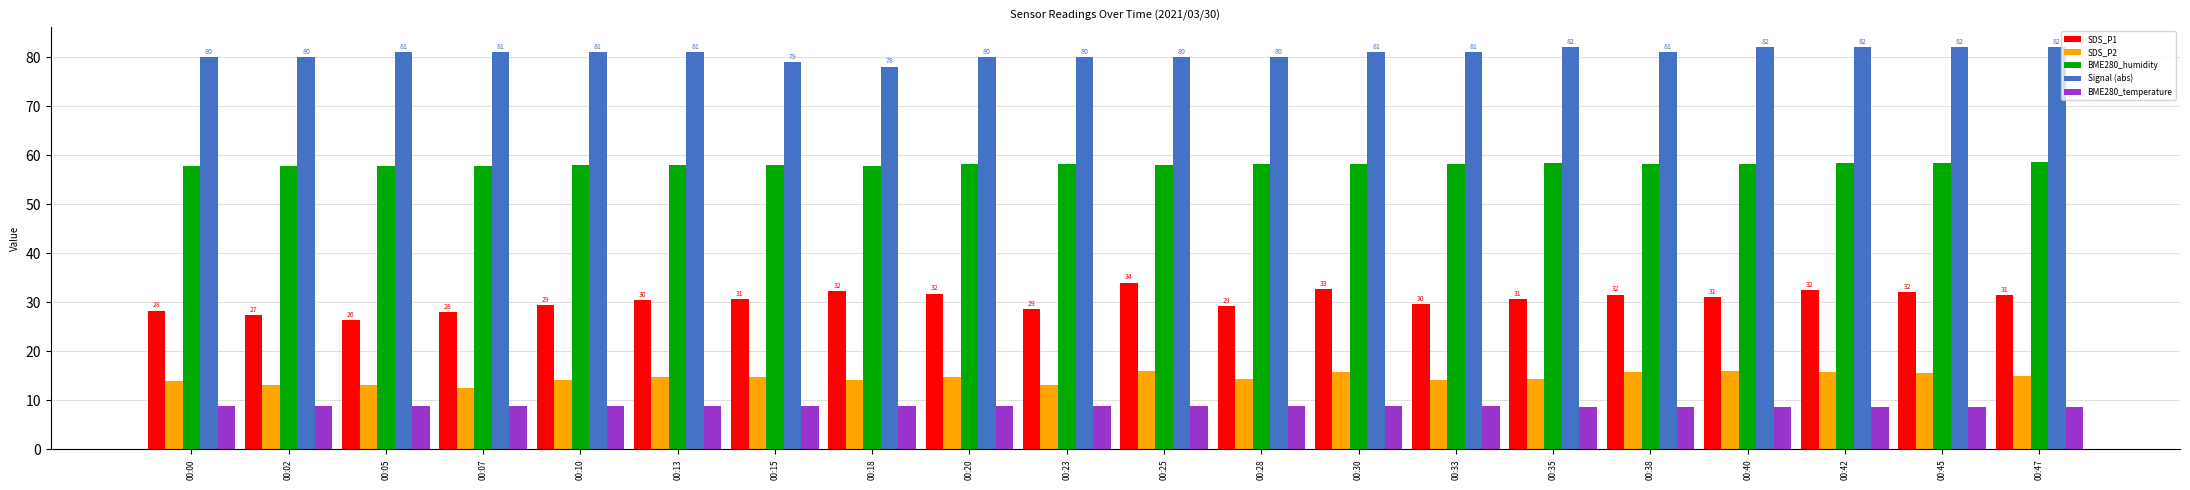

Rank the series by their maximum value, from highest to lowest.

Signal (abs), BME280_humidity, SDS_P1, SDS_P2, BME280_temperature